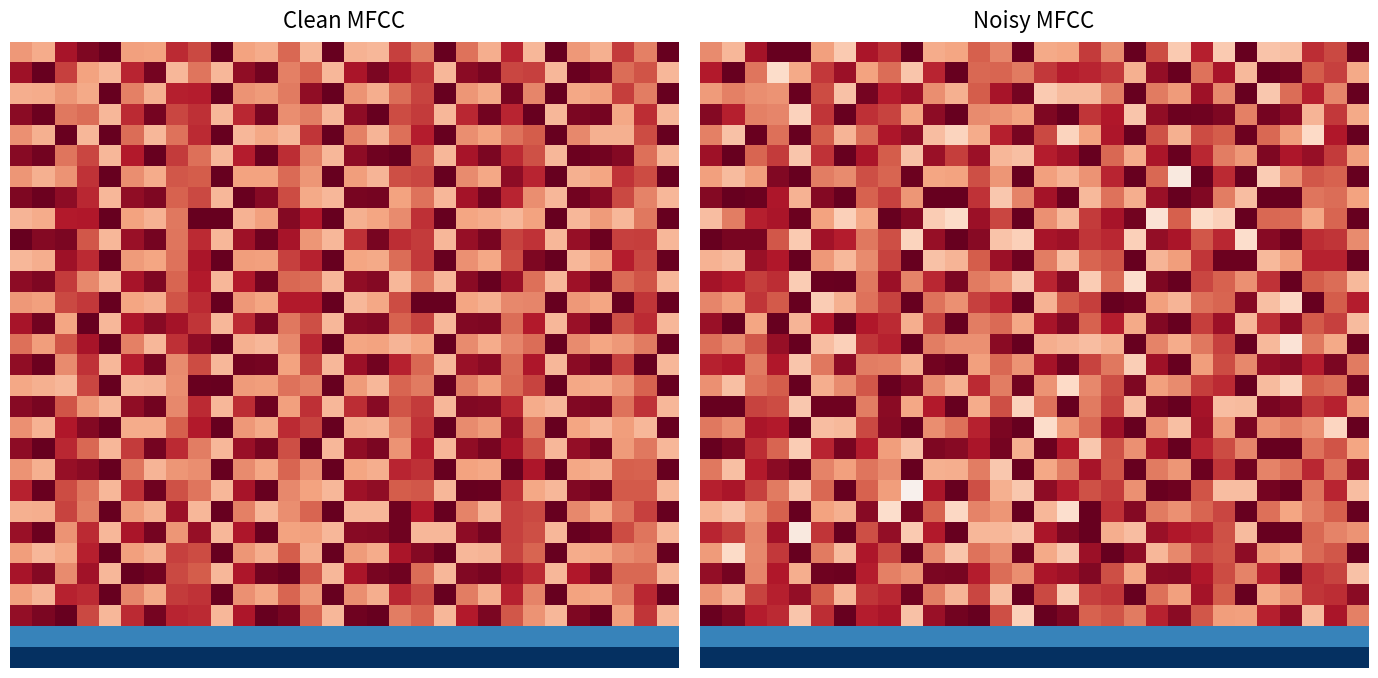

Between 6 and 13, which is larger?

13